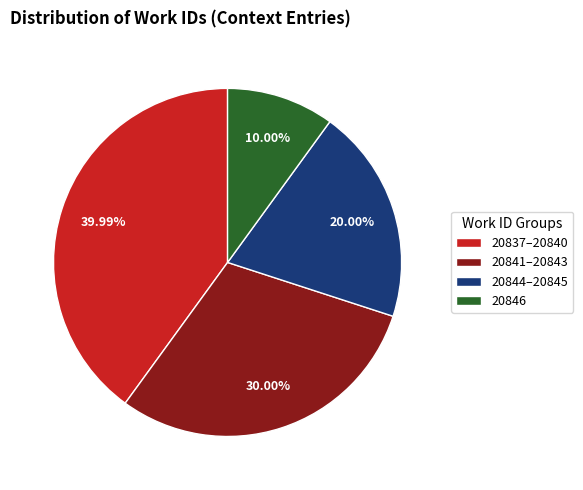

Approximately how many times larger is the value at 20837–20840 compared to 20844–20845?

2.0